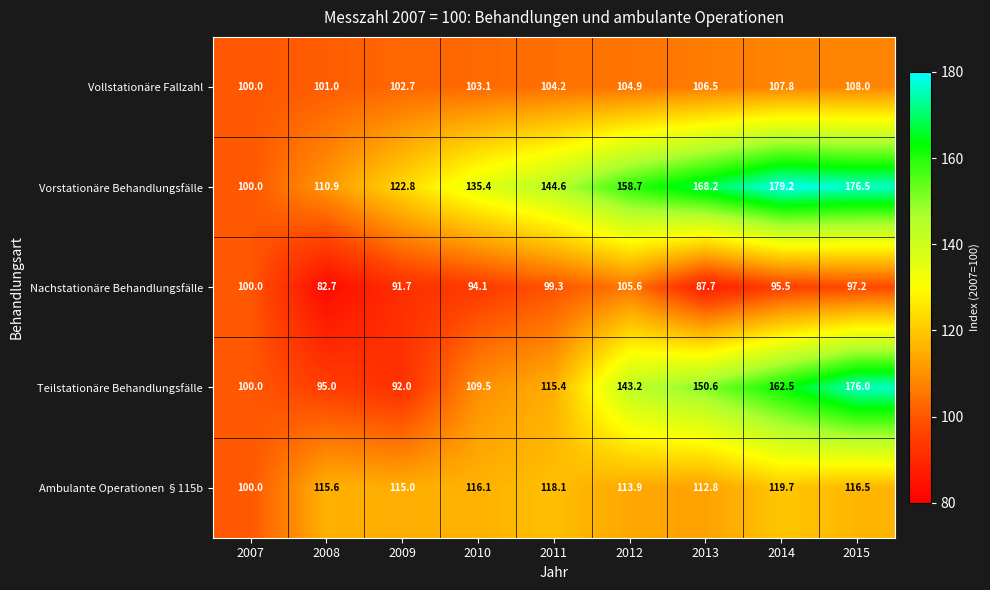

List the labels in order of Nachstationäre Behandlungsfälle value, smallest first.

2008, 2013, 2009, 2010, 2014, 2015, 2011, 2007, 2012